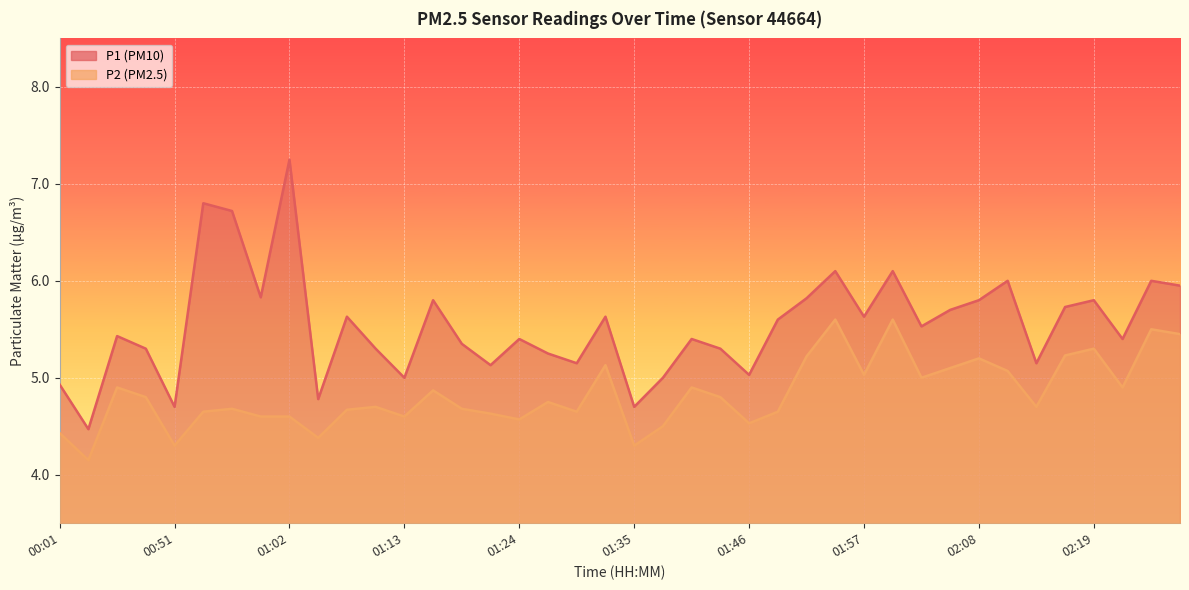

What is the label of the 38th point from the left?

02:22